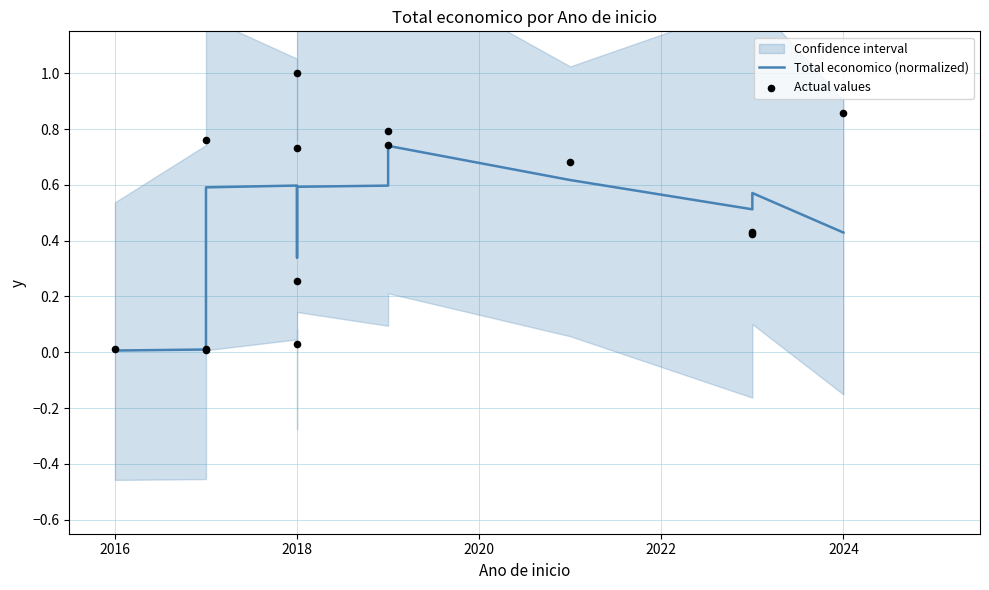

Which series has the largest total across all categories?

Actual values